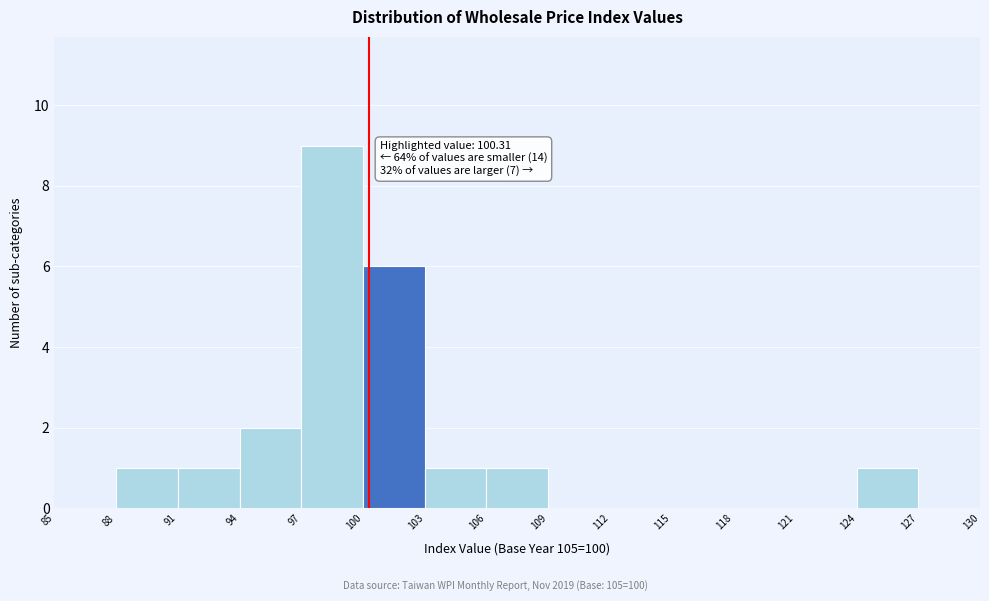

Over which range of the x-axis is the bar tallest?

97 to 100